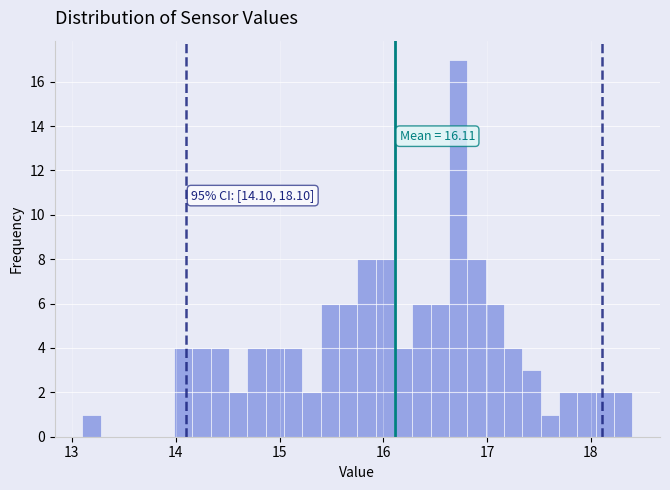

Around what value on the x-axis is the tallest bar? Give the approximate position of its centre, as read against the axis.

16.7